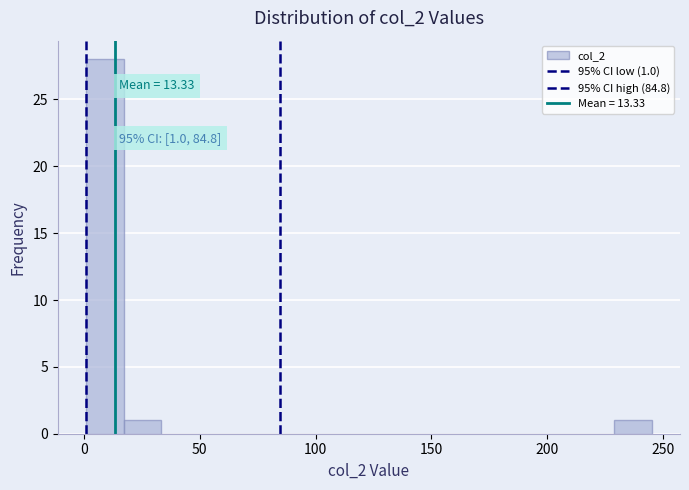

Read against the x-axis, roughly where is the centre of the tallest bar?

10